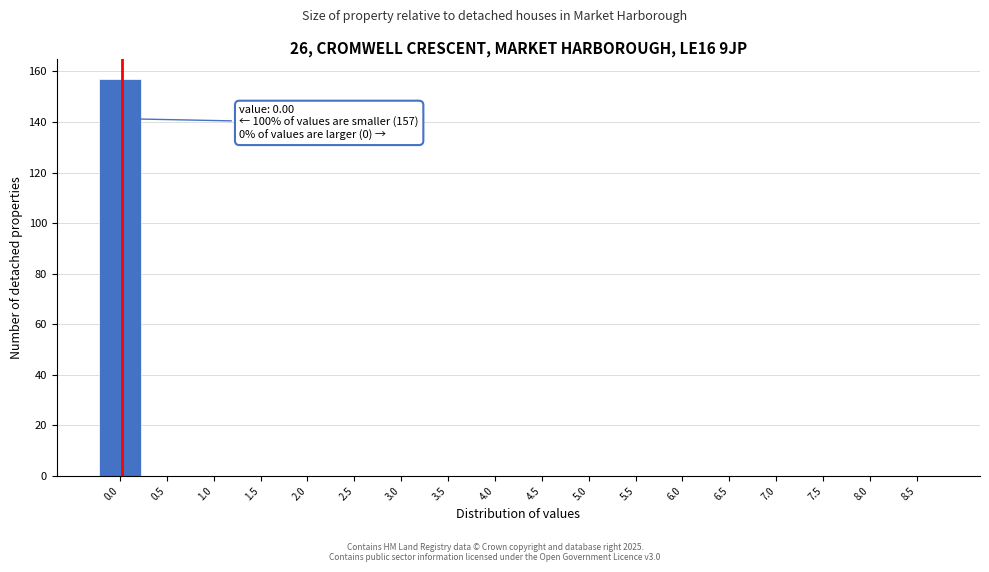

Reading left to right, list all the values displayed in this chart.

0.0=157	0.5=0	1.0=0	1.5=0	2.0=0	2.5=0	3.0=0	3.5=0	4.0=0	4.5=0	5.0=0	5.5=0	6.0=0	6.5=0	7.0=0	7.5=0	8.0=0	8.5=0